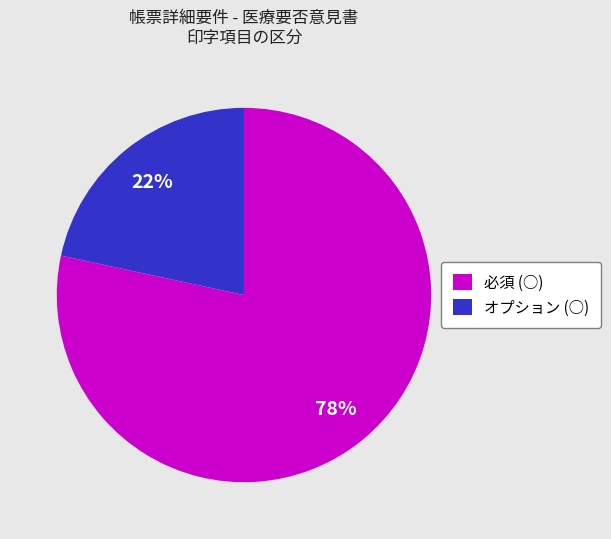

Which slice is the largest?

必須 (○)